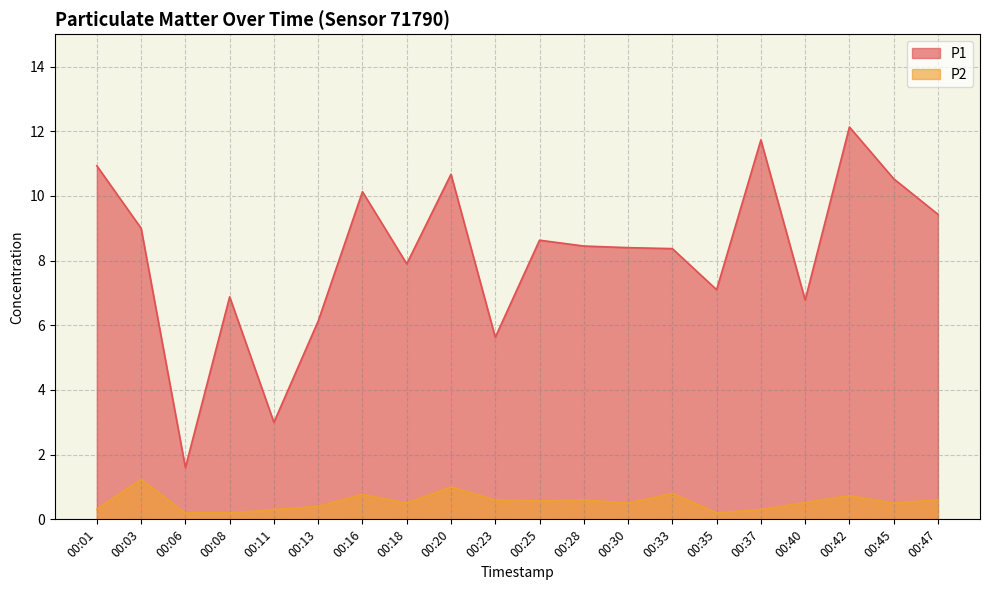

What is the total value across all series at 00:25?

9.2